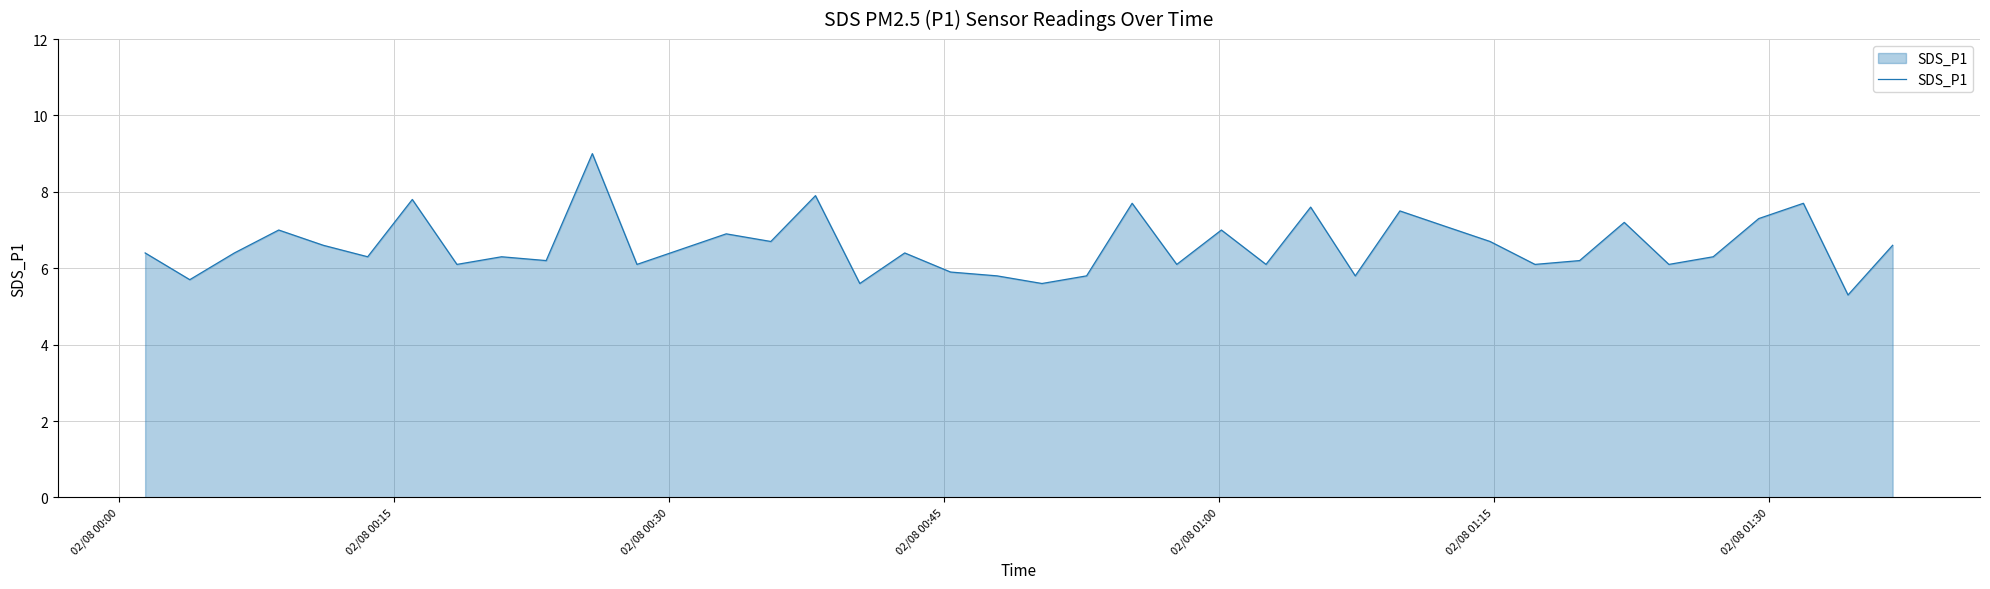

What is the difference between the maximum and minimum values?

3.7